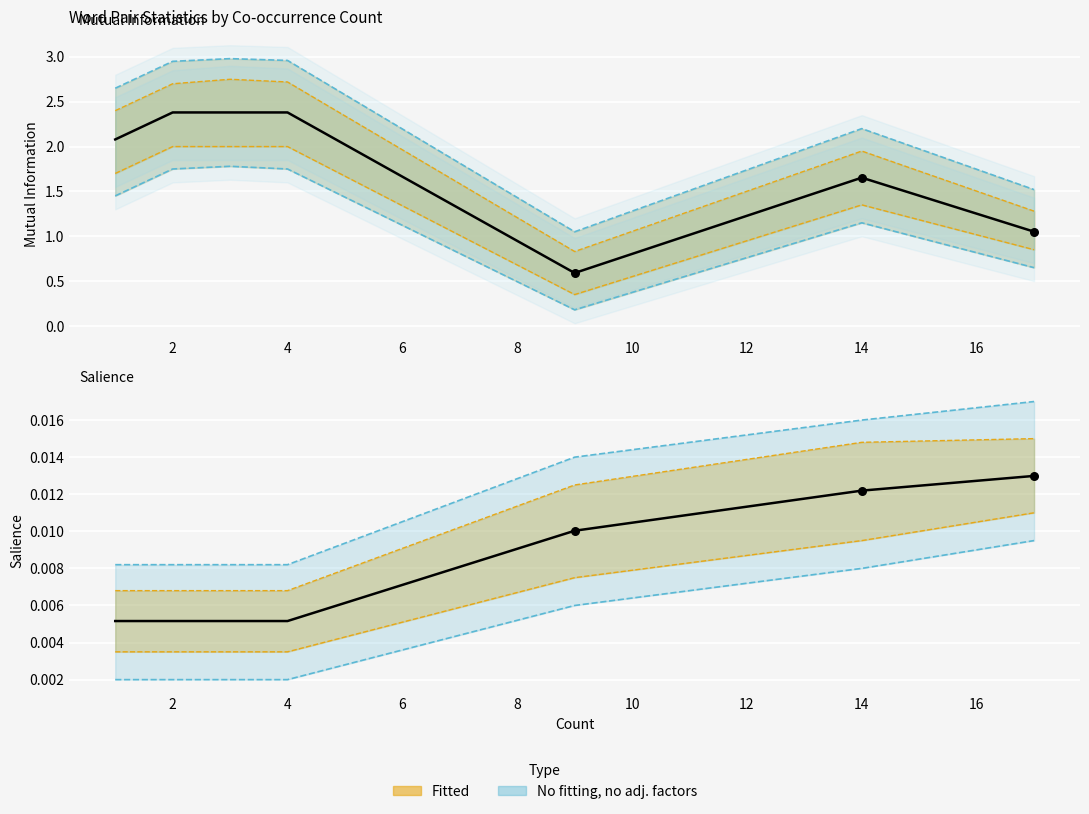

Which series has the widest spread of Y values?

Mutual Information